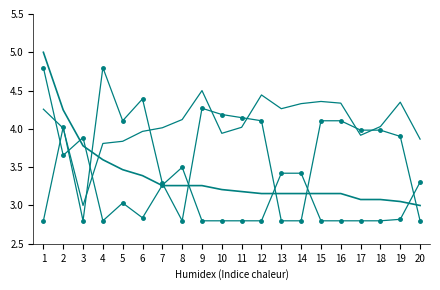

How many lines are shown in the chart?

4